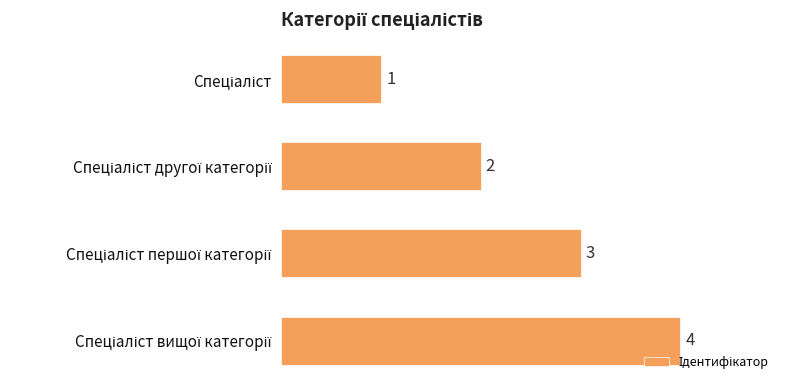

What is the maximum value shown in the chart?

4